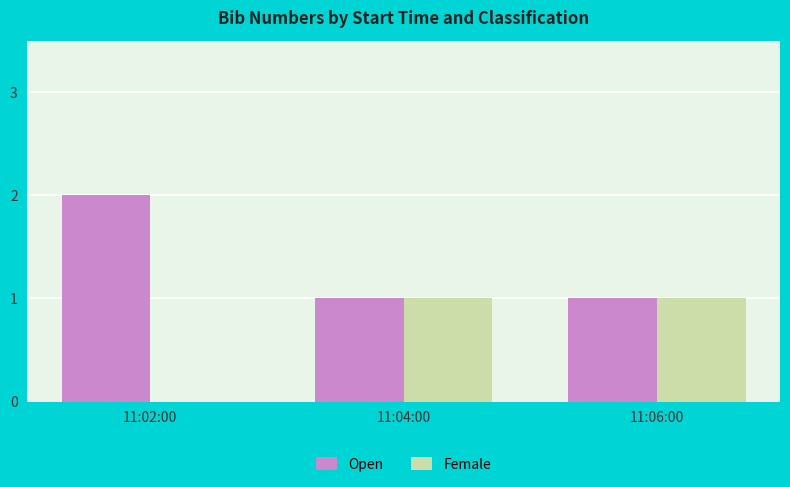

Reading left to right, extract all data points from this chart.

Open: 2	1	1
Female: 0	1	1